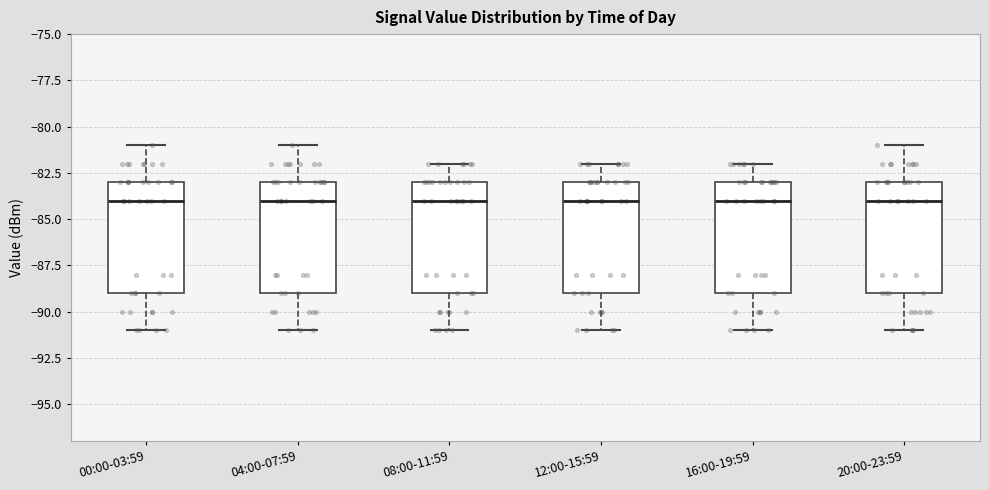

Where is the lower edge of the box for 00:00-03:59 on the y-axis? The values are not printed on the chart, so give them approximately, as read against the axis.

-89